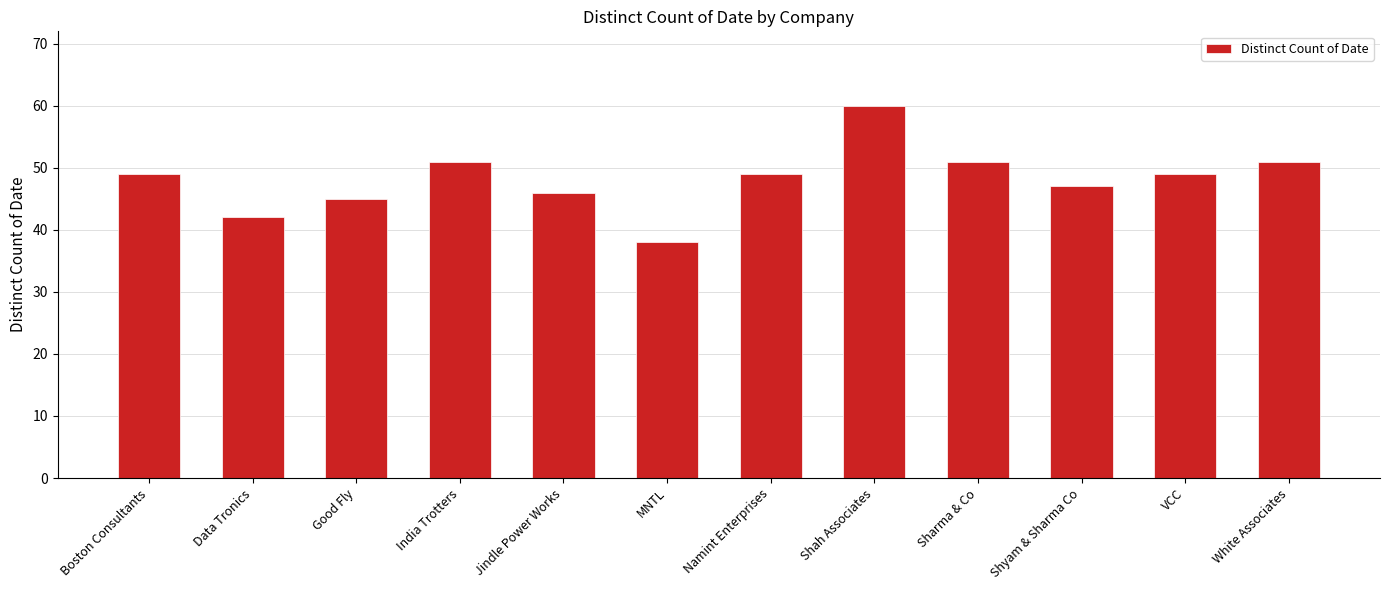

What is the sum of all values?

578